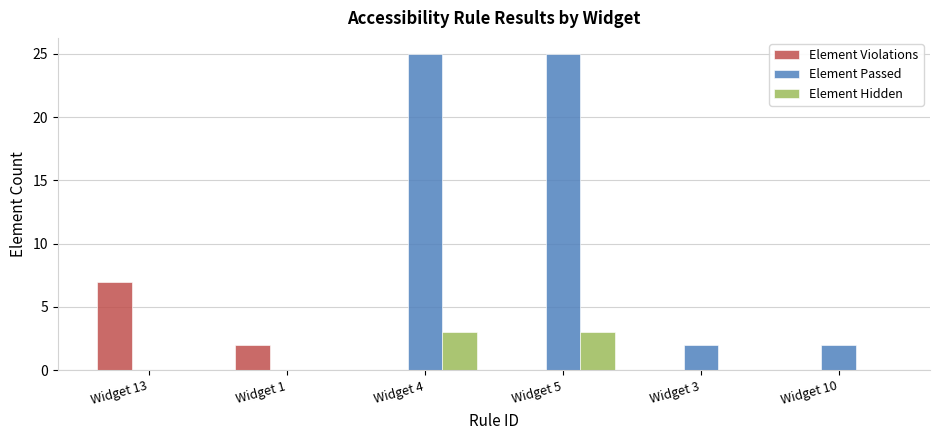

What is the total value across all series at Widget 13?

7